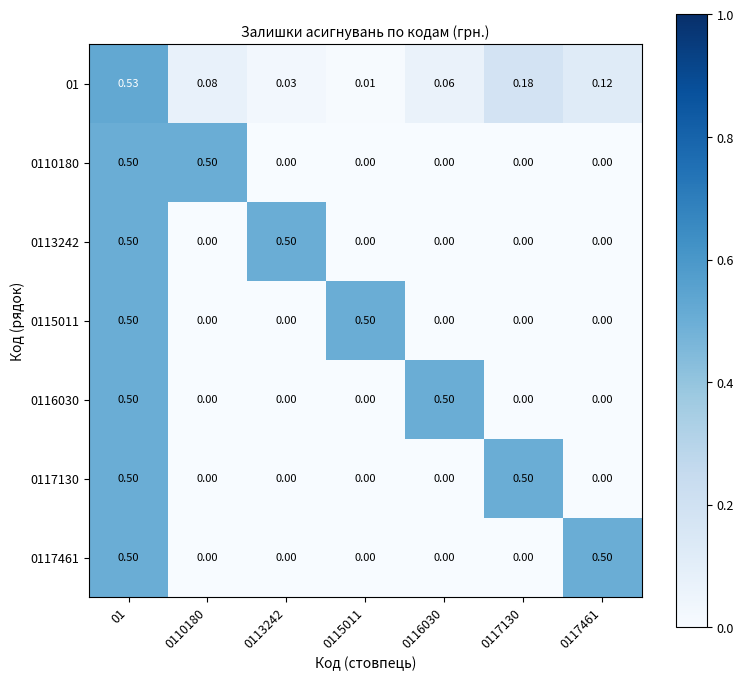

Is the value of 0116030 at 0116030 greater than the value of 0113242 at 0117130?

Yes